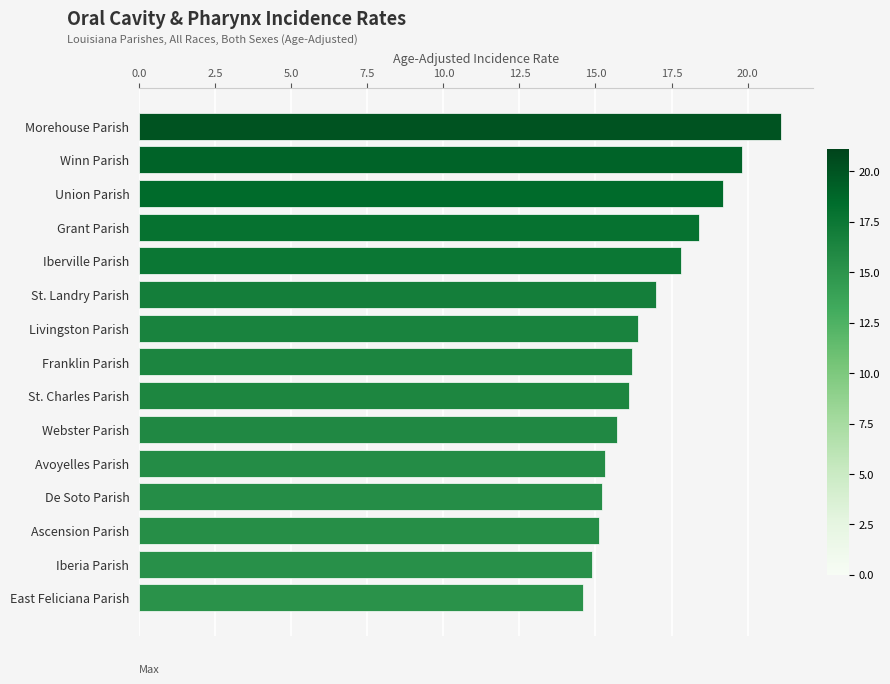

What is the label of the 15th bar from the top?

East Feliciana Parish